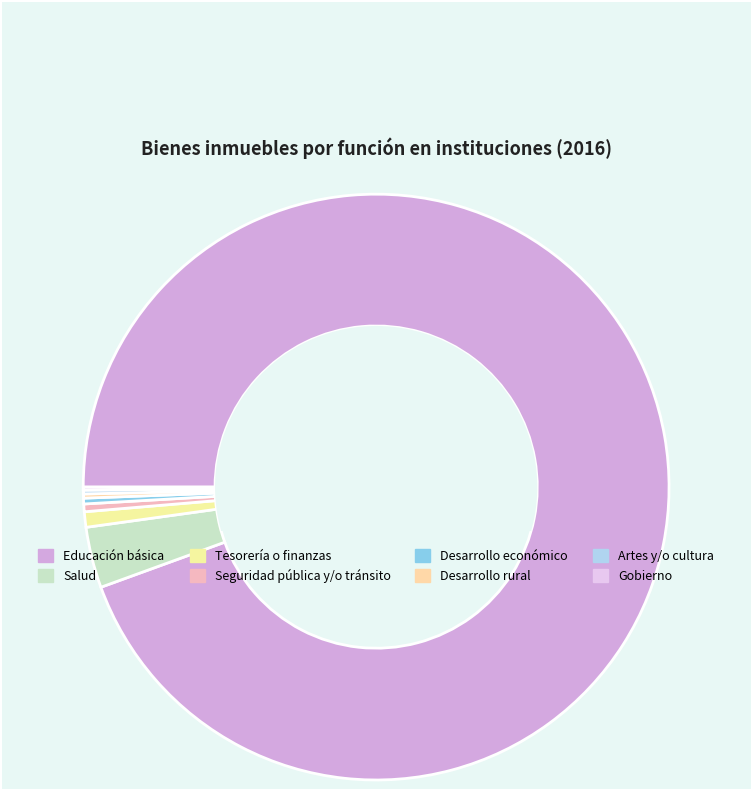

Which has a higher value, Gobierno or Seguridad pública y/o tránsito?

Seguridad pública y/o tránsito